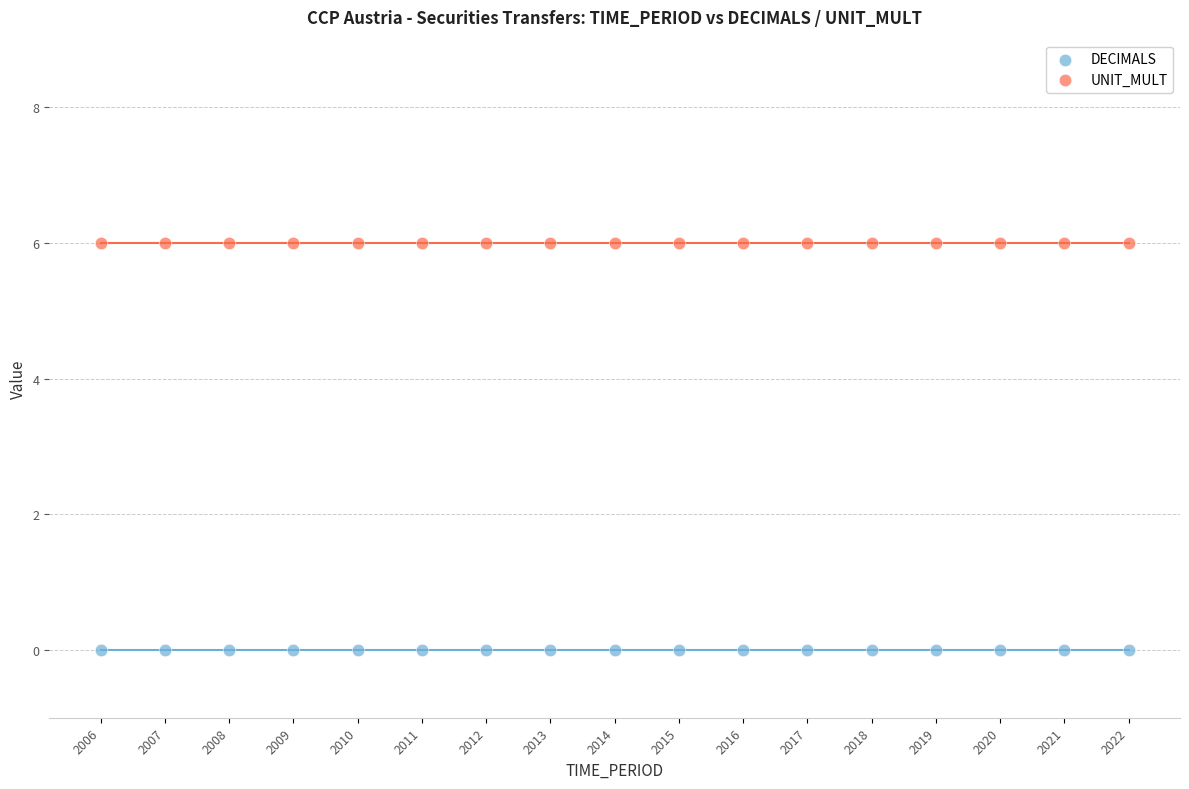

Which series reaches the maximum Y coordinate?

UNIT_MULT